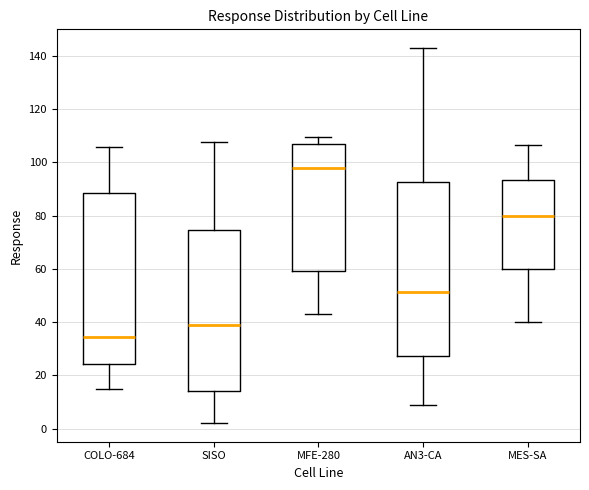

Reading left to right, read every box against the y-axis: the position of its median line, the range the box covers, and the ends of its whiskers. The values are not printed on the chart, so give them approximately, as read against the axis.

COLO-684: median 34, box 24 to 88, whiskers 16 to 106
SISO: median 38, box 14 to 74, whiskers 2 to 108
MFE-280: median 98, box 60 to 106, whiskers 44 to 110
AN3-CA: median 52, box 28 to 92, whiskers 8 to 142
MES-SA: median 80, box 60 to 94, whiskers 40 to 106